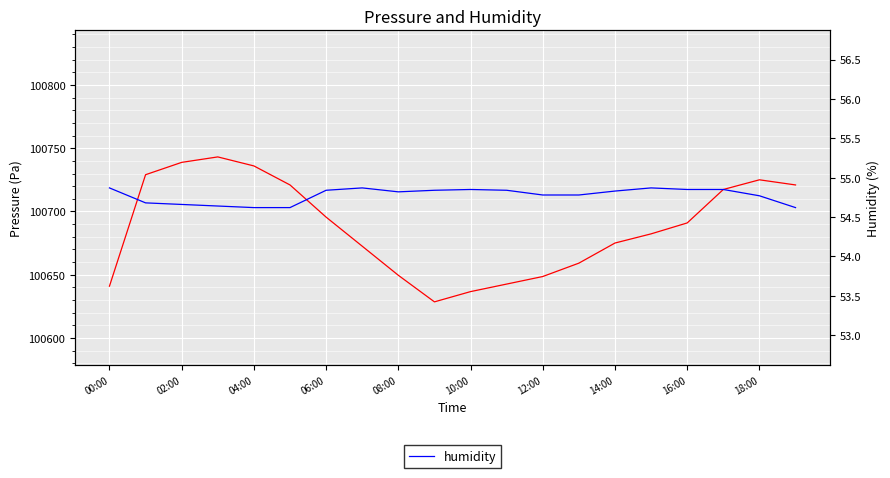

What is the lowest value of the humidity series?

54.6